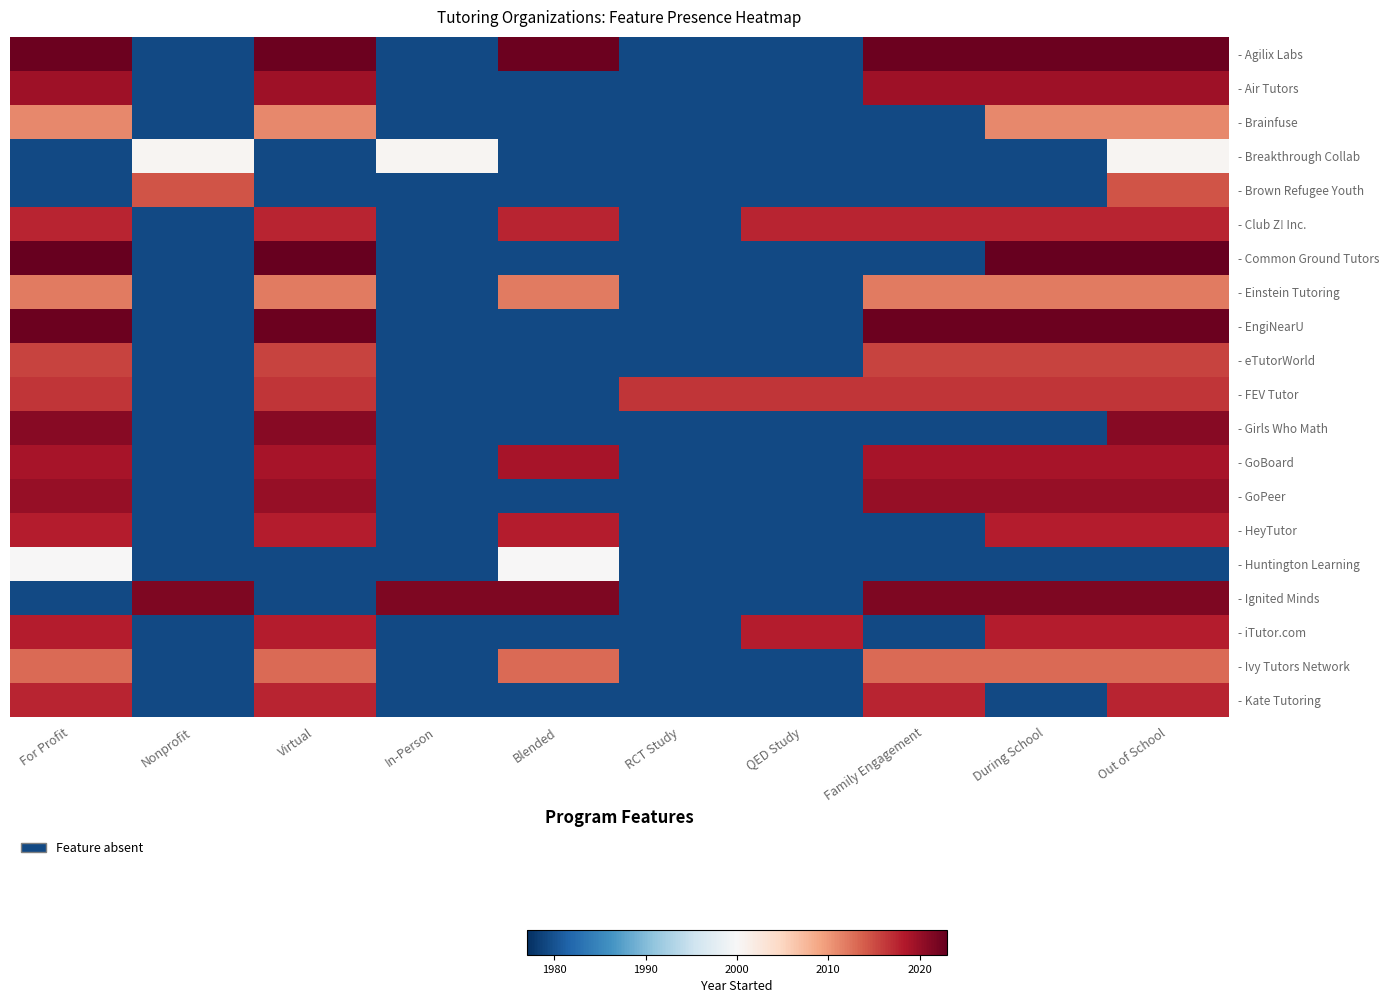

Reading left to right, list all the values displayed in this chart.

- Agilix Labs: For Profit=1.0	Nonprofit=0.1	Virtual=1.0	In-Person=0.1	Blended=1.0	RCT Study=0.1	QED Study=0.1	Family Engagement=1.0	During School=1.0	Out of School=1.0
- Air Tutors: For Profit=0.9	Nonprofit=0.1	Virtual=0.9	In-Person=0.1	Blended=0.1	RCT Study=0.1	QED Study=0.1	Family Engagement=0.9	During School=0.9	Out of School=0.9
- Brainfuse: For Profit=0.7	Nonprofit=0.1	Virtual=0.7	In-Person=0.1	Blended=0.1	RCT Study=0.1	QED Study=0.1	Family Engagement=0.1	During School=0.7	Out of School=0.7
- Breakthrough Collab: For Profit=0.1	Nonprofit=0.5	Virtual=0.1	In-Person=0.5	Blended=0.1	RCT Study=0.1	QED Study=0.1	Family Engagement=0.1	During School=0.1	Out of School=0.5
- Brown Refugee Youth: For Profit=0.1	Nonprofit=0.8	Virtual=0.1	In-Person=0.1	Blended=0.1	RCT Study=0.1	QED Study=0.1	Family Engagement=0.1	During School=0.1	Out of School=0.8
- Club Z! Inc.: For Profit=0.9	Nonprofit=0.1	Virtual=0.9	In-Person=0.1	Blended=0.9	RCT Study=0.1	QED Study=0.9	Family Engagement=0.9	During School=0.9	Out of School=0.9
- Common Ground Tutors: For Profit=1.0	Nonprofit=0.1	Virtual=1.0	In-Person=0.1	Blended=0.1	RCT Study=0.1	QED Study=0.1	Family Engagement=0.1	During School=1.0	Out of School=1.0
- Einstein Tutoring: For Profit=0.8	Nonprofit=0.1	Virtual=0.8	In-Person=0.1	Blended=0.8	RCT Study=0.1	QED Study=0.1	Family Engagement=0.8	During School=0.8	Out of School=0.8
- EngiNearU: For Profit=1.0	Nonprofit=0.1	Virtual=1.0	In-Person=0.1	Blended=0.1	RCT Study=0.1	QED Study=0.1	Family Engagement=1.0	During School=1.0	Out of School=1.0
- eTutorWorld: For Profit=0.8	Nonprofit=0.1	Virtual=0.8	In-Person=0.1	Blended=0.1	RCT Study=0.1	QED Study=0.1	Family Engagement=0.8	During School=0.8	Out of School=0.8
- FEV Tutor: For Profit=0.9	Nonprofit=0.1	Virtual=0.9	In-Person=0.1	Blended=0.1	RCT Study=0.9	QED Study=0.9	Family Engagement=0.9	During School=0.9	Out of School=0.9
- Girls Who Math: For Profit=1.0	Nonprofit=0.1	Virtual=1.0	In-Person=0.1	Blended=0.1	RCT Study=0.1	QED Study=0.1	Family Engagement=0.1	During School=0.1	Out of School=1.0
- GoBoard: For Profit=0.9	Nonprofit=0.1	Virtual=0.9	In-Person=0.1	Blended=0.9	RCT Study=0.1	QED Study=0.1	Family Engagement=0.9	During School=0.9	Out of School=0.9
- GoPeer: For Profit=0.9	Nonprofit=0.1	Virtual=0.9	In-Person=0.1	Blended=0.1	RCT Study=0.1	QED Study=0.1	Family Engagement=0.9	During School=0.9	Out of School=0.9
- HeyTutor: For Profit=0.9	Nonprofit=0.1	Virtual=0.9	In-Person=0.1	Blended=0.9	RCT Study=0.1	QED Study=0.1	Family Engagement=0.1	During School=0.9	Out of School=0.9
- Huntington Learning: For Profit=0.5	Nonprofit=0.1	Virtual=0.1	In-Person=0.1	Blended=0.5	RCT Study=0.1	QED Study=0.1	Family Engagement=0.1	During School=0.1	Out of School=0.1
- Ignited Minds: For Profit=0.1	Nonprofit=1.0	Virtual=0.1	In-Person=1.0	Blended=1.0	RCT Study=0.1	QED Study=0.1	Family Engagement=1.0	During School=1.0	Out of School=1.0
- iTutor.com: For Profit=0.9	Nonprofit=0.1	Virtual=0.9	In-Person=0.1	Blended=0.1	RCT Study=0.1	QED Study=0.9	Family Engagement=0.1	During School=0.9	Out of School=0.9
- Ivy Tutors Network: For Profit=0.8	Nonprofit=0.1	Virtual=0.8	In-Person=0.1	Blended=0.8	RCT Study=0.1	QED Study=0.1	Family Engagement=0.8	During School=0.8	Out of School=0.8
- Kate Tutoring: For Profit=0.9	Nonprofit=0.1	Virtual=0.9	In-Person=0.1	Blended=0.1	RCT Study=0.1	QED Study=0.1	Family Engagement=0.9	During School=0.1	Out of School=0.9